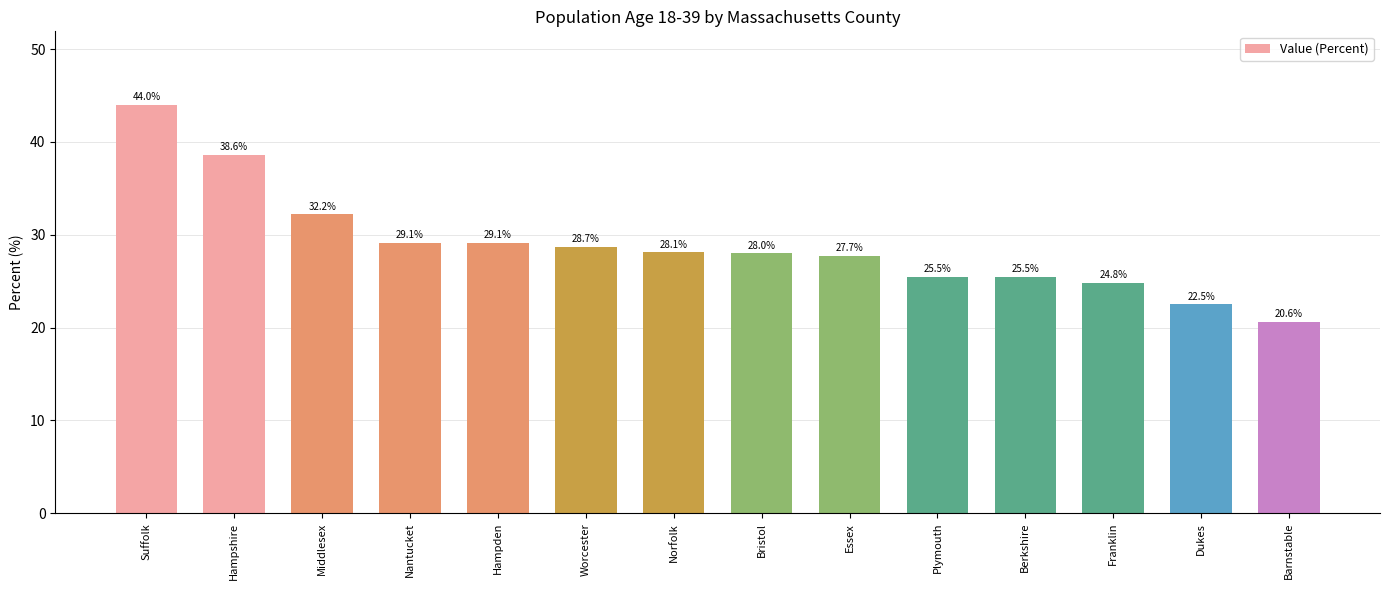

What is the greatest value displayed?

44.0